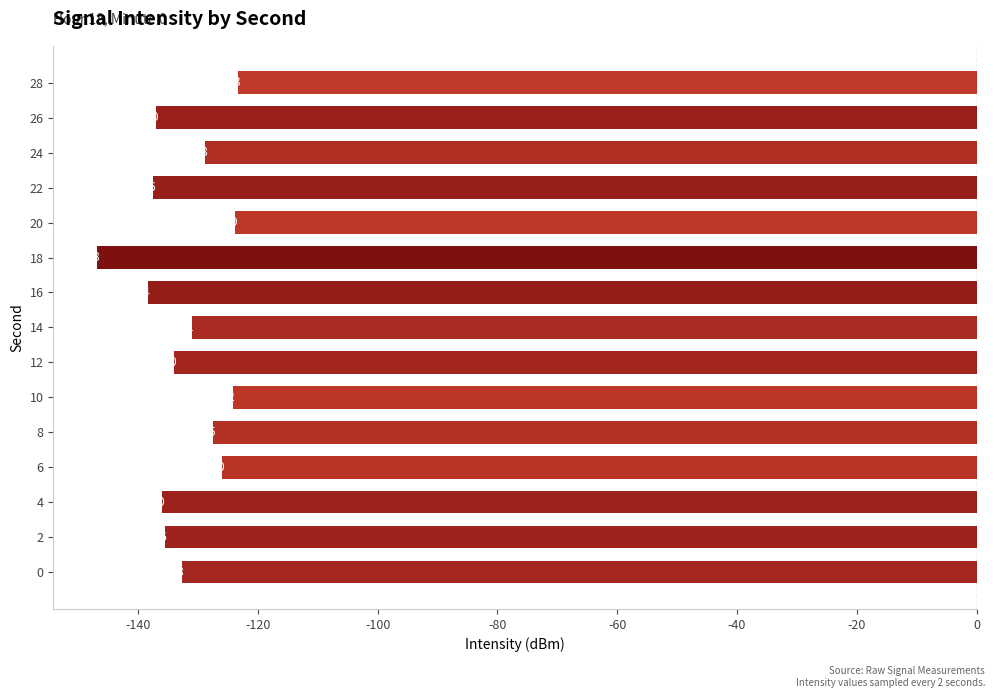

Rank the categories by value from highest to lowest.

28, 20, 10, 6, 8, 24, 14, 0, 12, 2, 4, 26, 22, 16, 18